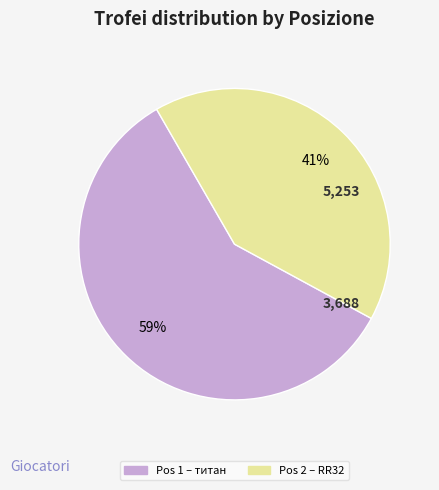

To the nearest percent, what is the difference between the largest and smallest slice percentages?

18%